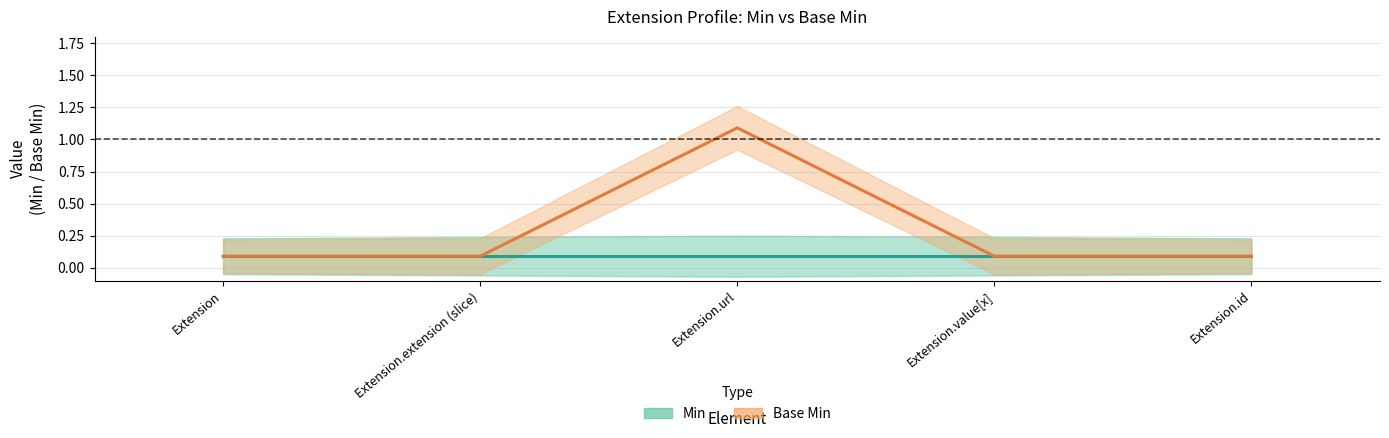

What is the label of the 3rd point from the right?

Extension.url